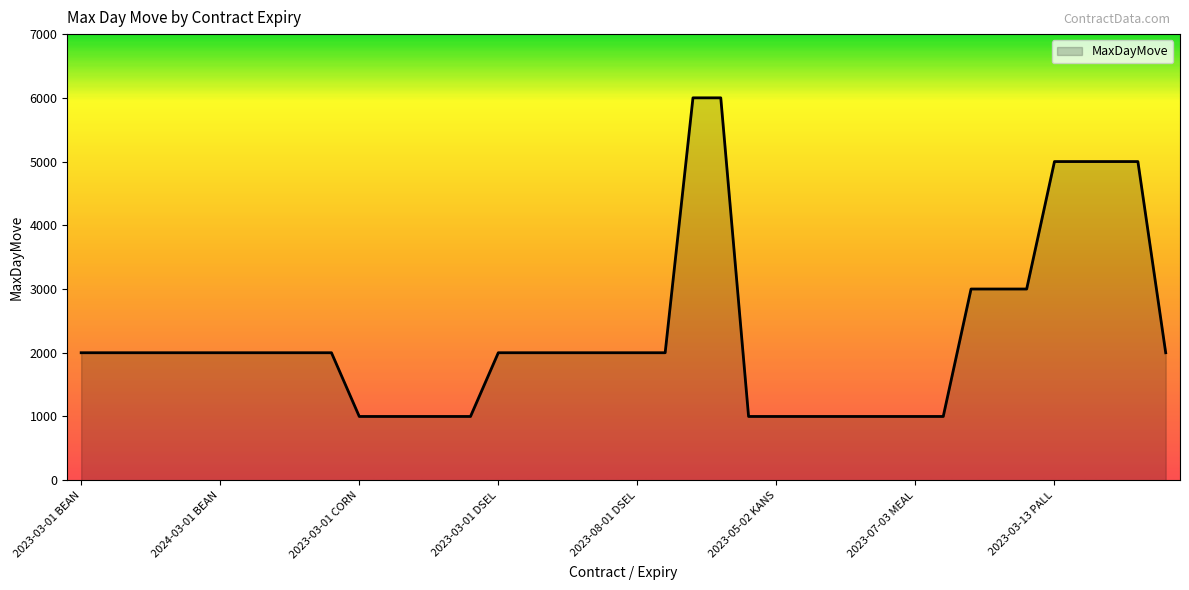

What is the difference between the maximum and minimum values?

5000